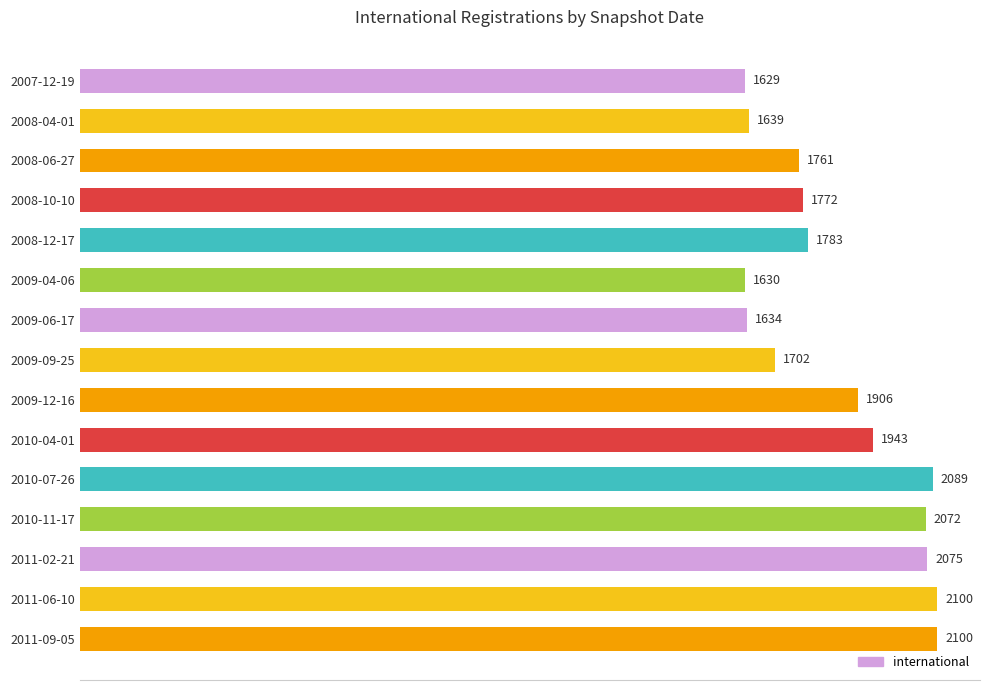

What is the greatest value displayed?

2100